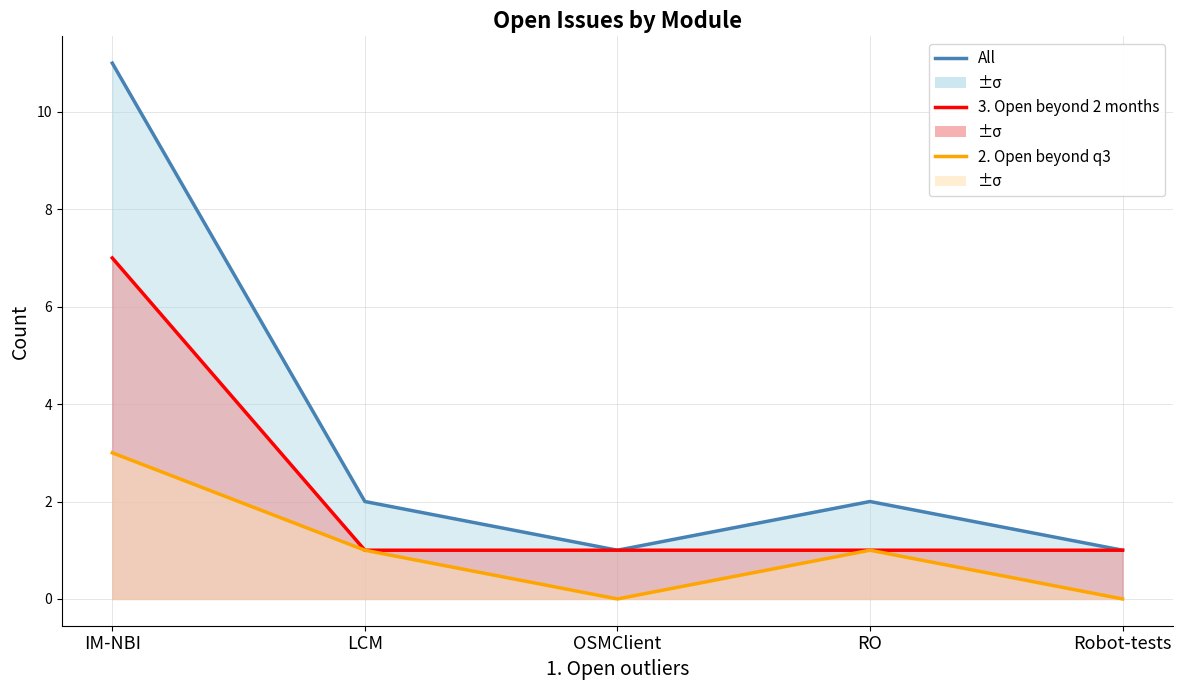

At how many categories does at least one series exceed 10?

1